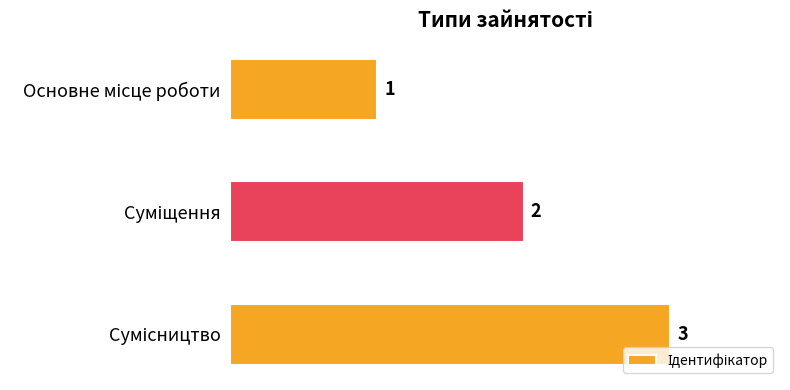

What is the value of the 2nd bar from the top?

2